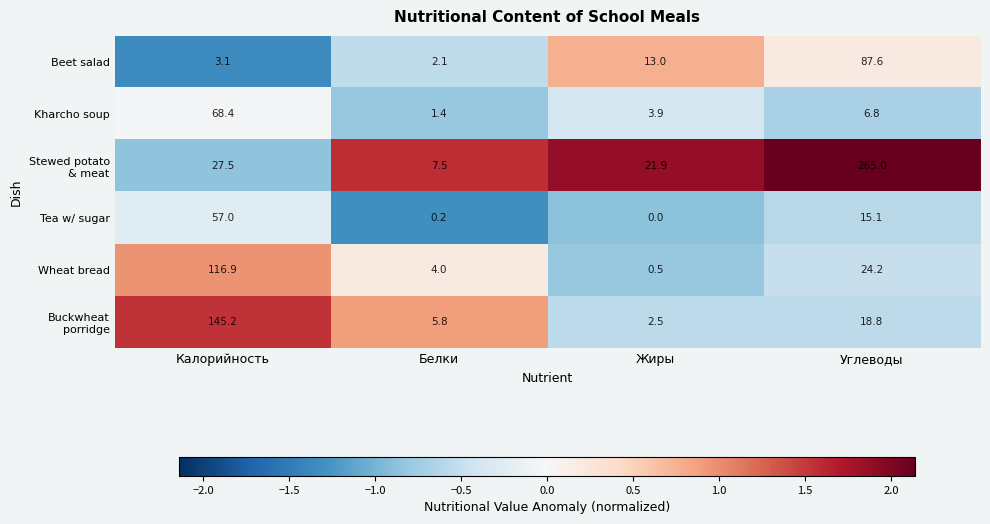

At which category does the chart reach its minimum across all series?

Жиры